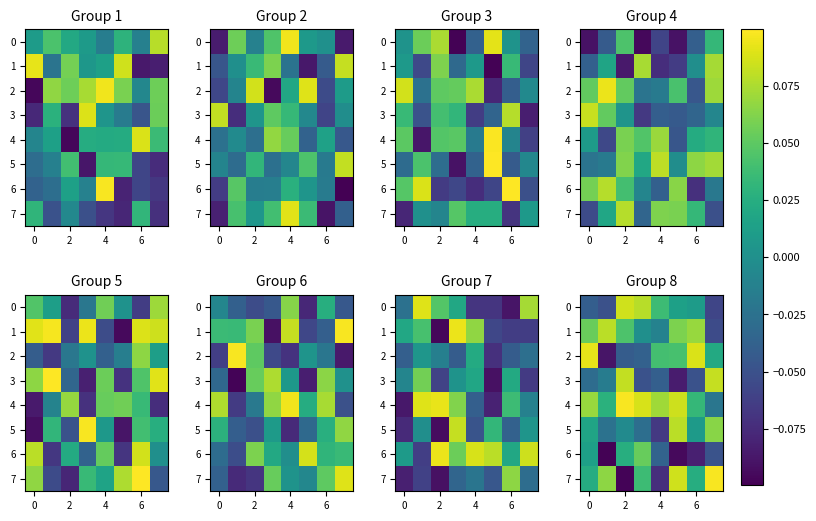

How many data points in 7 are less than 0?

2